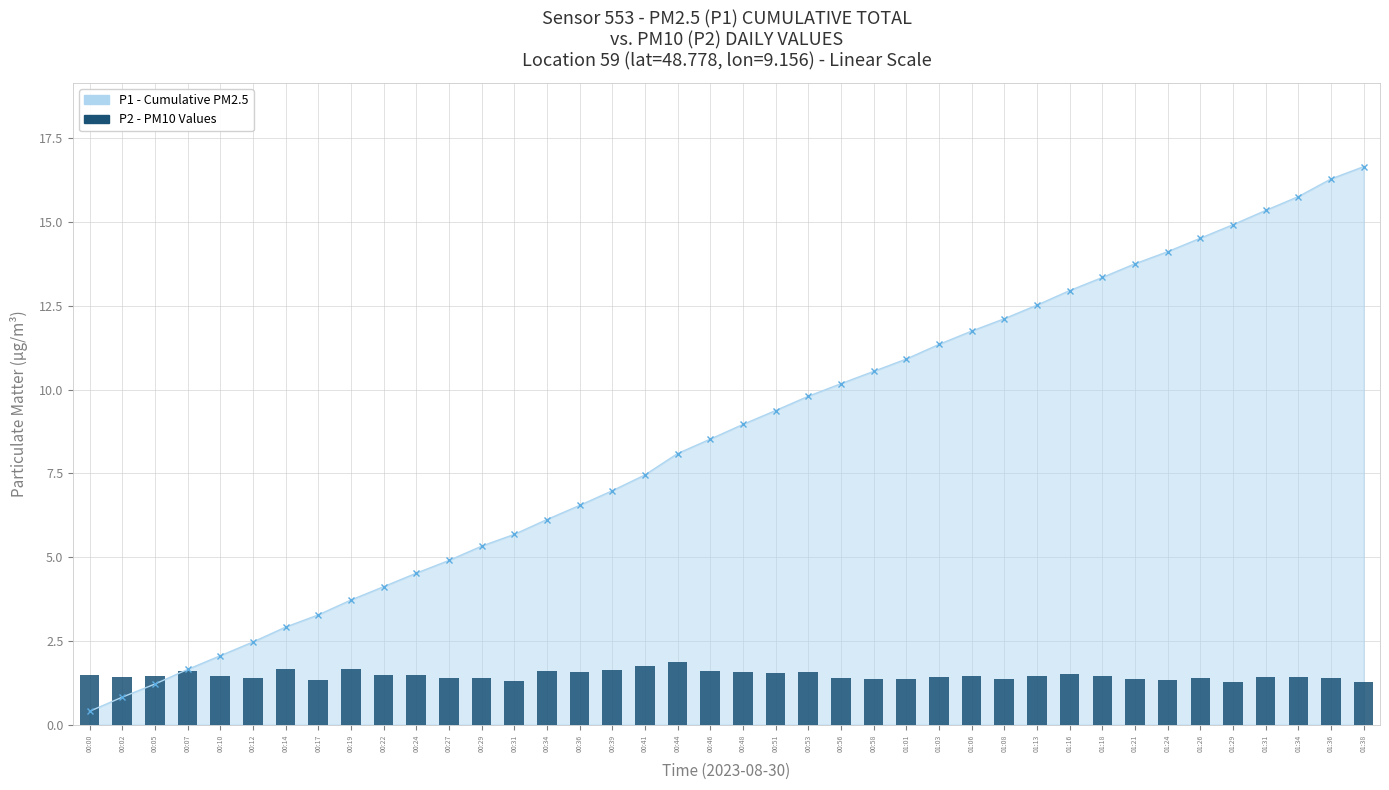

What is the sum of all values?

58.8